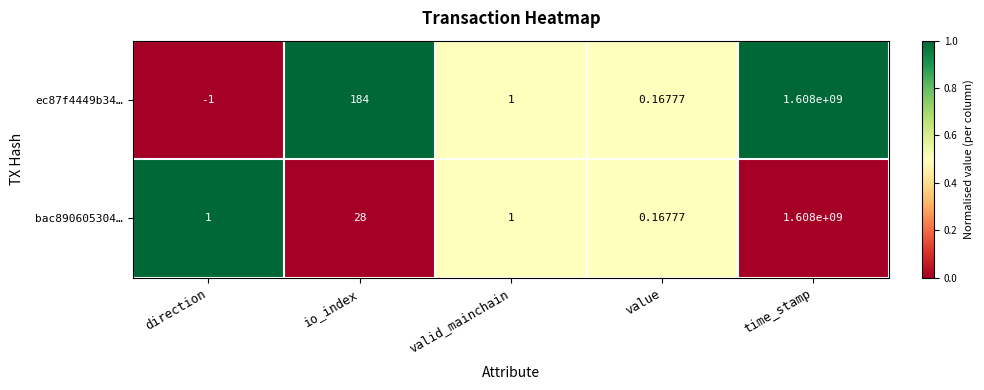

List the labels in order of ec87f4449b34… value, largest first.

time_stamp, io_index, valid_mainchain, value, direction